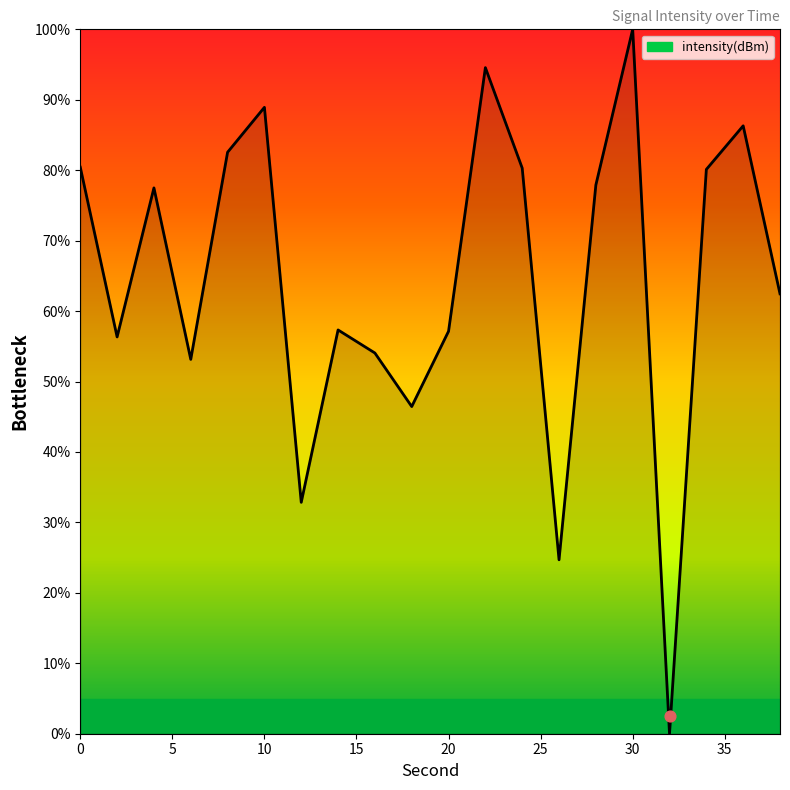

What is the ratio of the value at 0 to the value at 8?

1.0